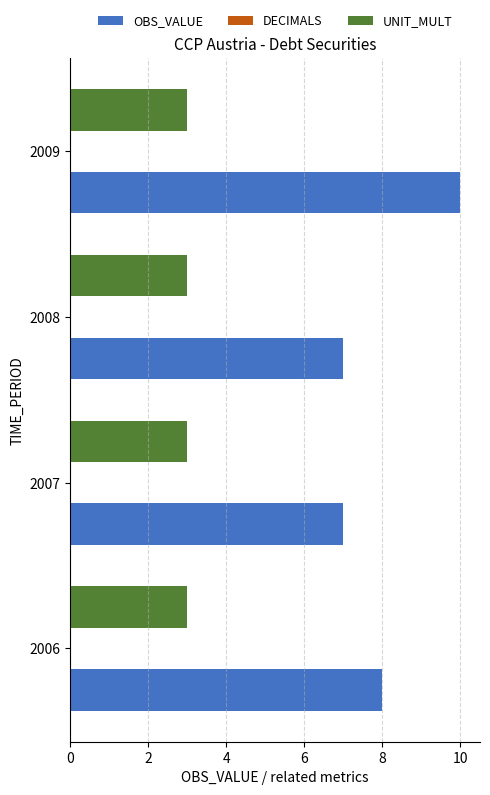

Rank the series by their maximum value, from highest to lowest.

OBS_VALUE, UNIT_MULT